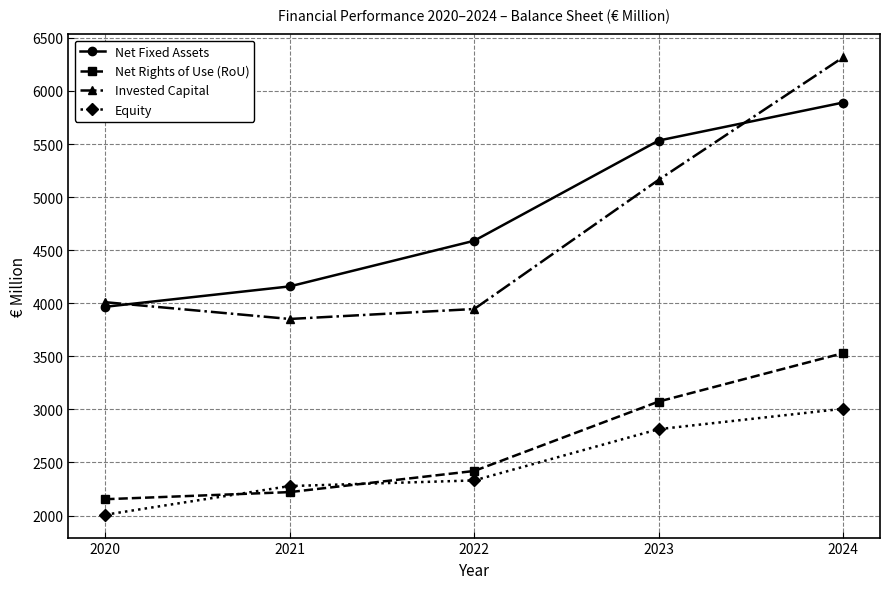

Which category has the lowest value across all series?

2020